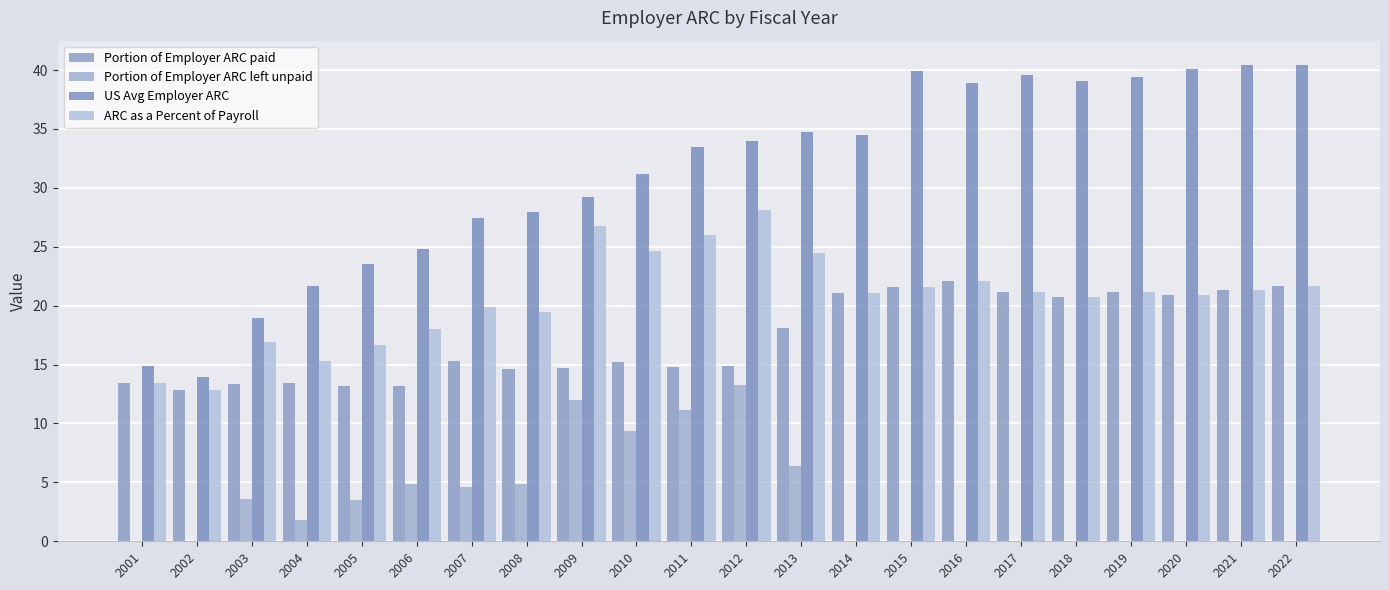

Is it true that US Avg Employer ARC equals 62.1 at 2018?

False